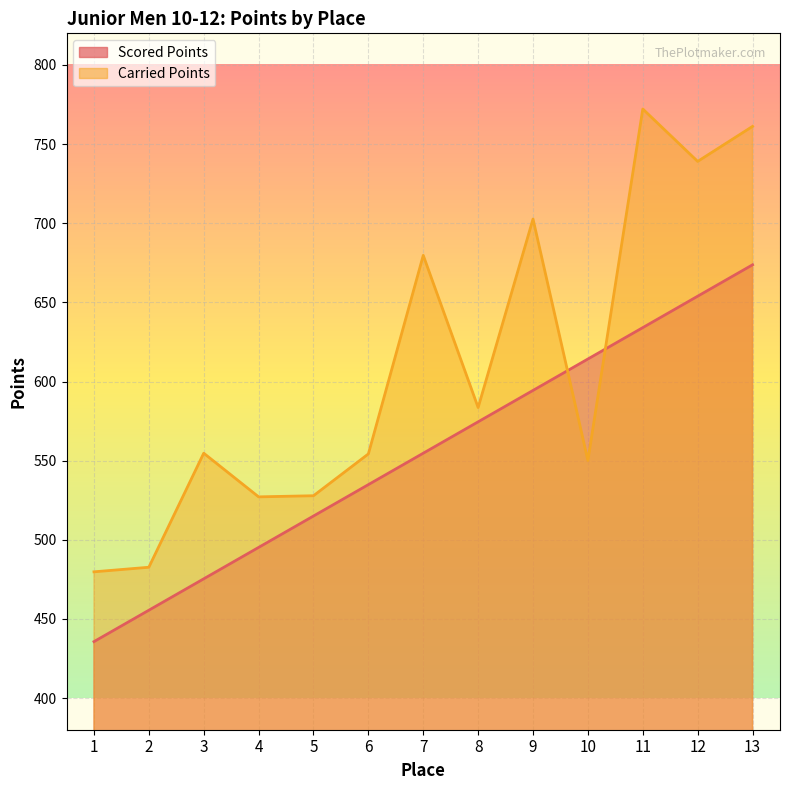

What is the difference between the second highest and second lowest values in the Carried Points series?

278.6